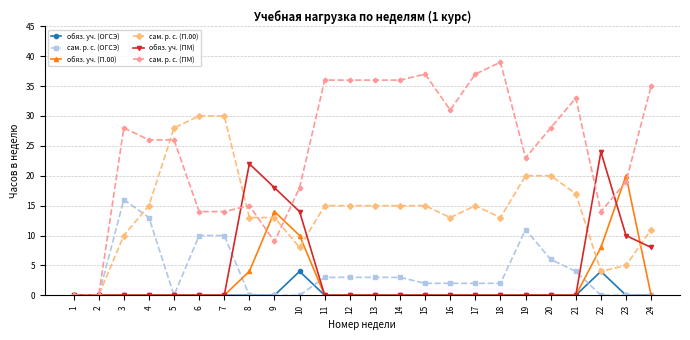

What is the value of the сам. р. с. (ОГСЭ) point at the 19th from the left?

11